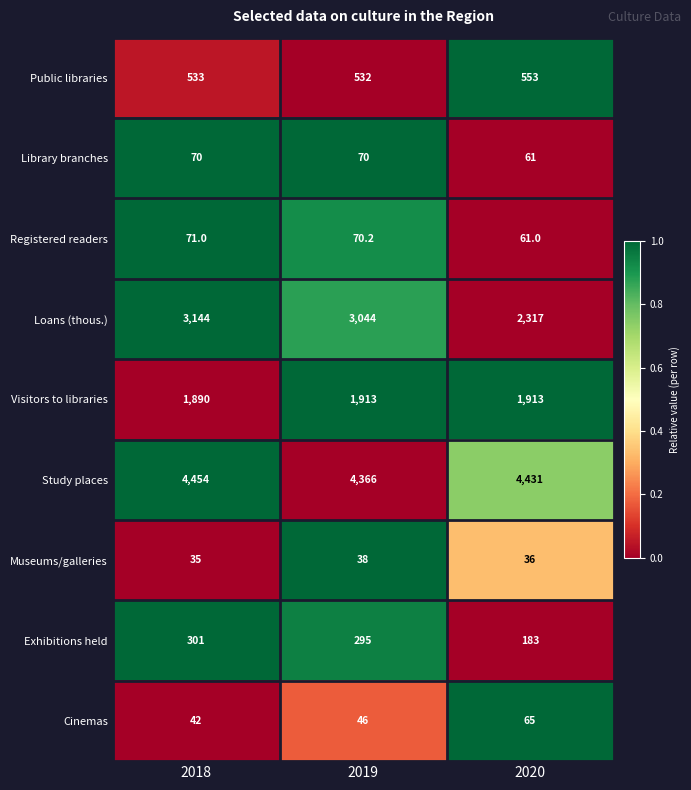

What value does the Cinemas series have at 2018?

42.0